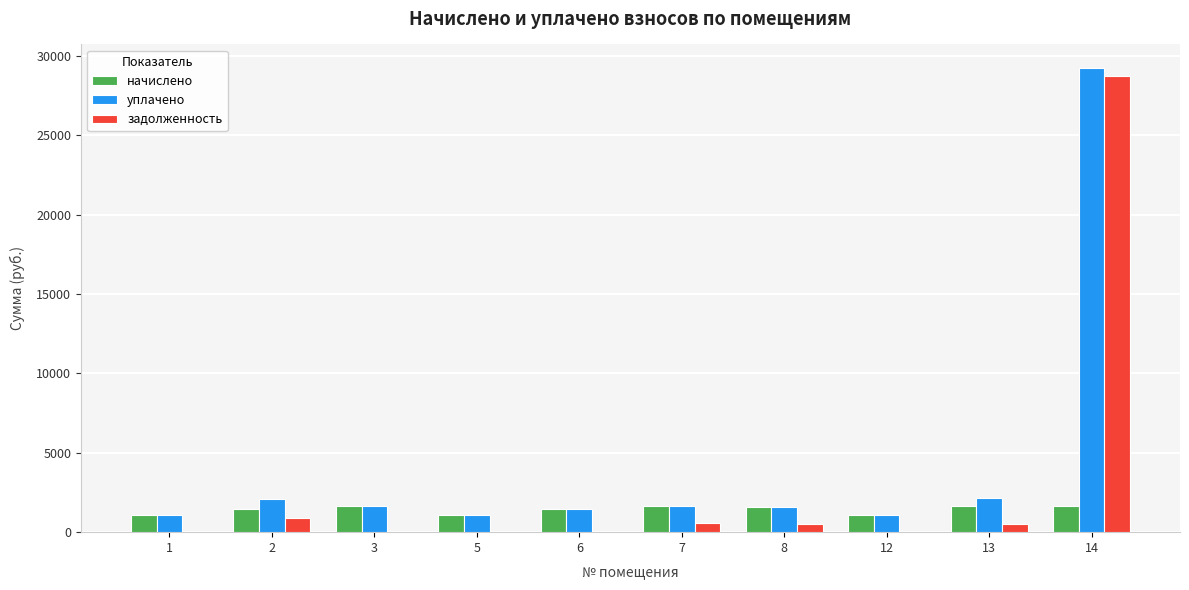

The value of уплачено at 5 is 1107.1. True or false?

True